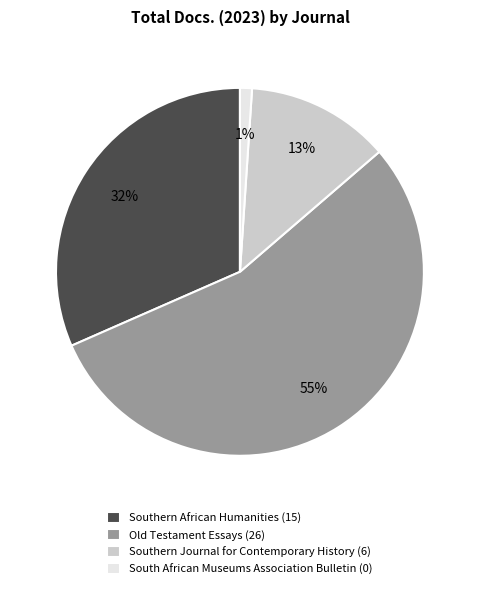

To the nearest percent, what percentage of the pie is Southern African Humanities?

32%